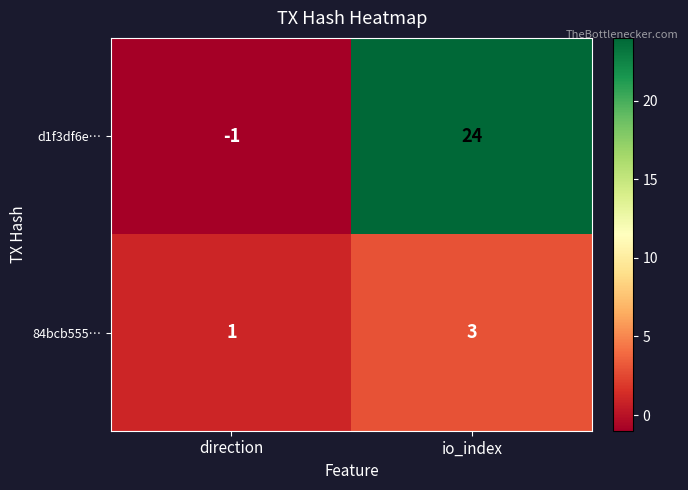

Which series has the widest spread of values?

d1f3df6e…